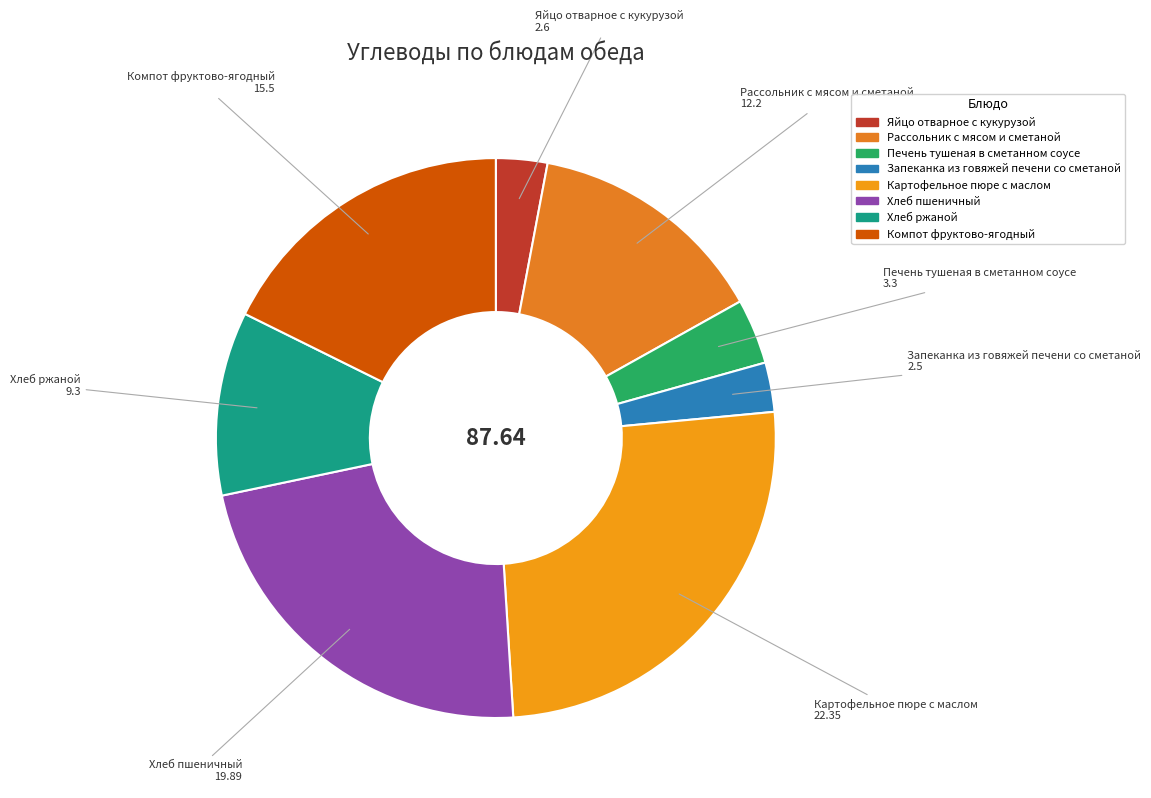

Approximately how many times larger is the value at Рассольник с мясом и сметаной compared to Печень тушеная в сметанном соусе?

3.7